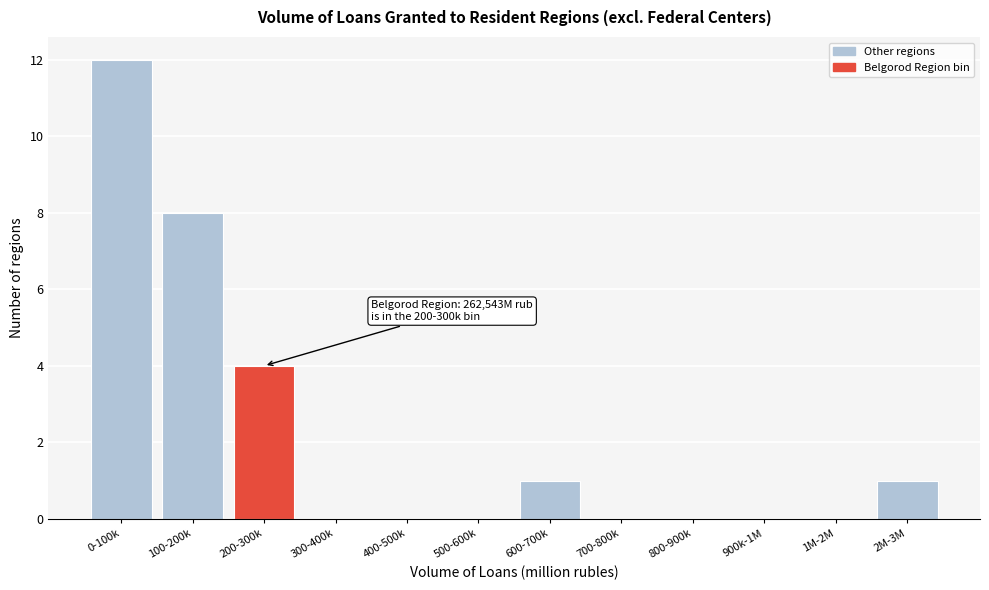

Reading left to right, extract all data points from this chart.

0-100k=12	100-200k=8	200-300k=4	300-400k=0	400-500k=0	500-600k=0	600-700k=1	700-800k=0	800-900k=0	900k-1M=0	1M-2M=0	2M-3M=1